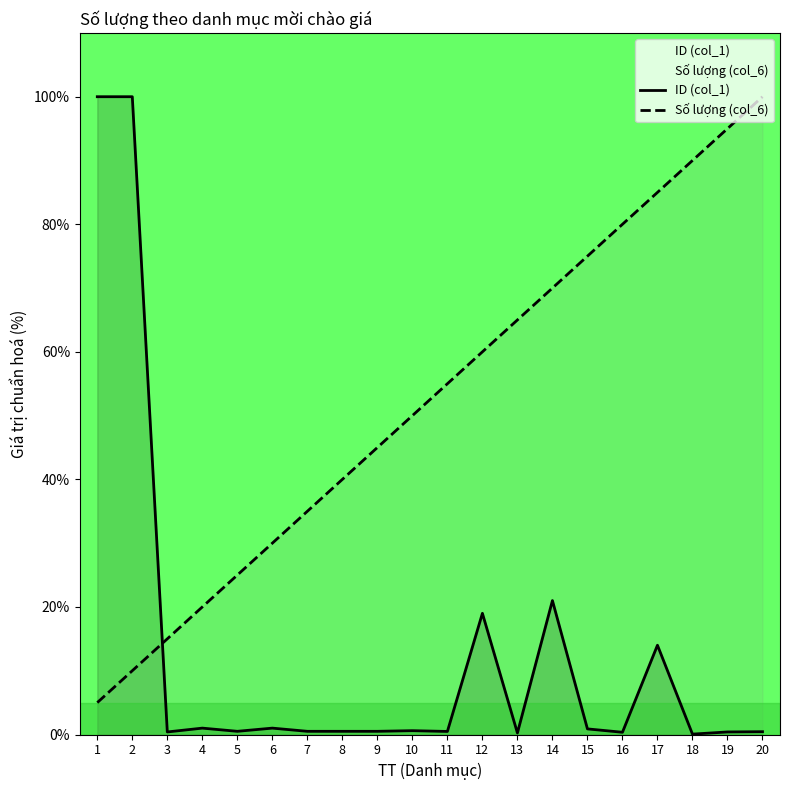

List the labels in order of ID (col_1) value, smallest first.

18, 13, 16, 3, 19, 20, 11, 5, 7, 8, 9, 10, 15, 4, 6, 17, 12, 14, 1, 2